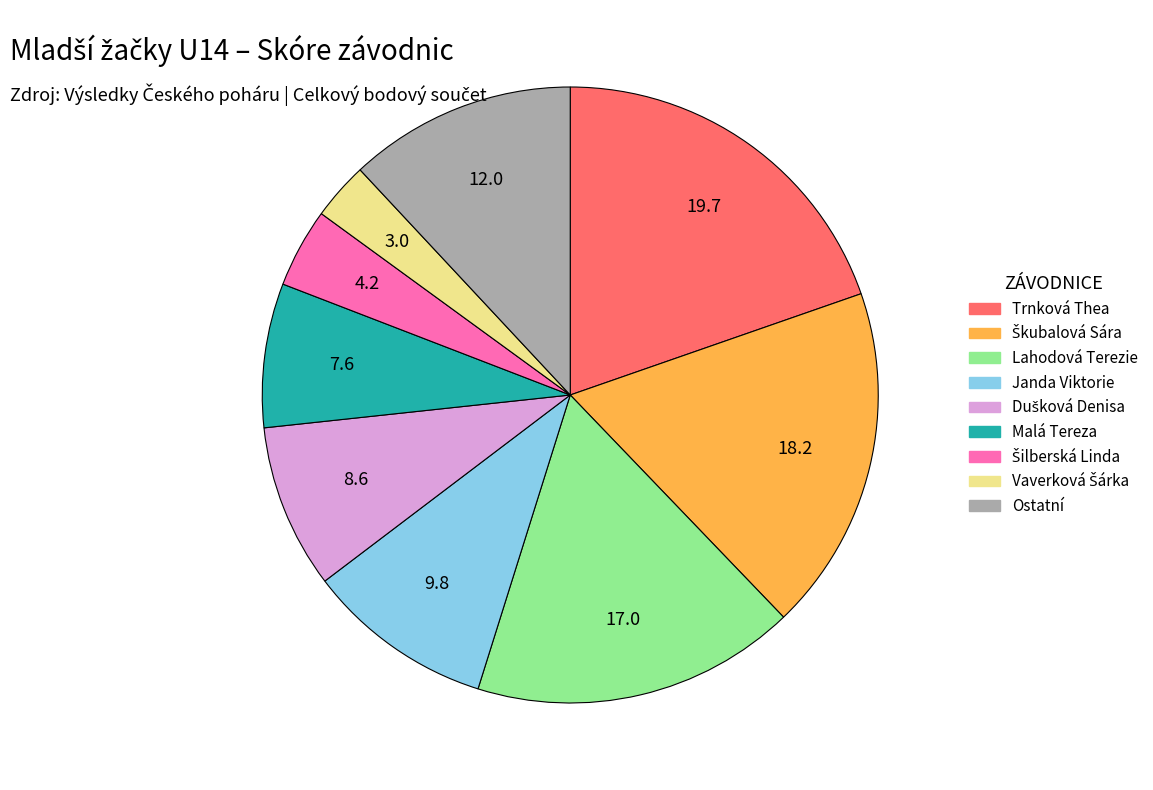

Is there a majority slice in this chart?

No